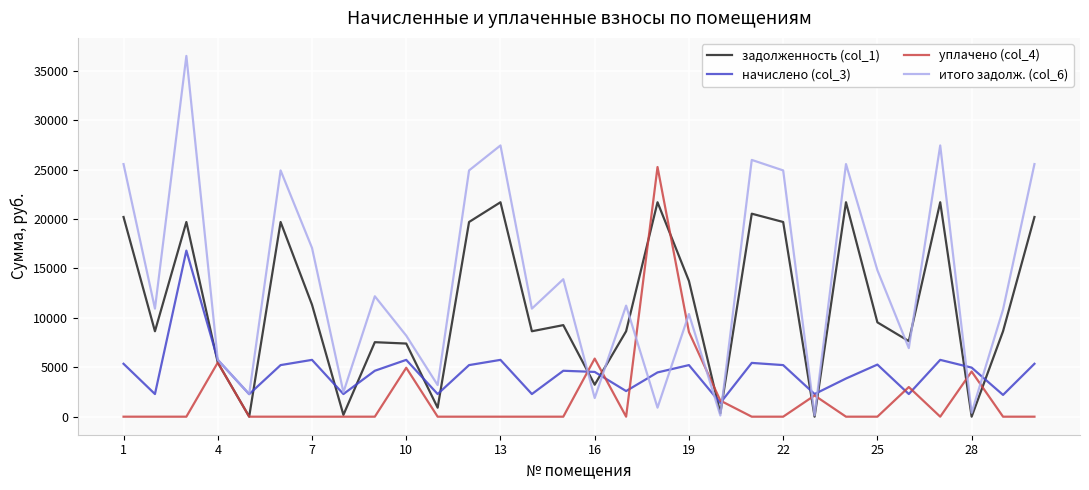

Which series has the widest spread of values?

итого задолж. (col_6)